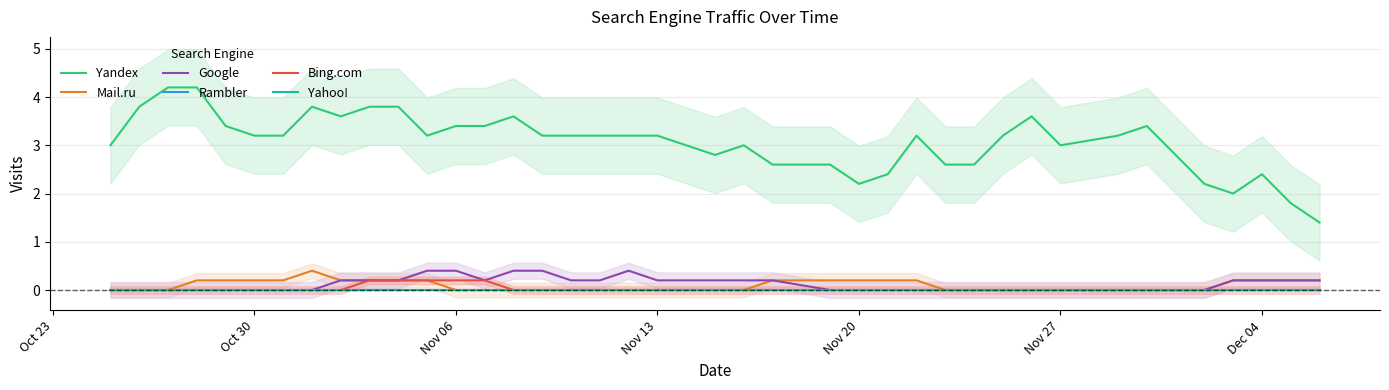

Which category has the lowest value across all series?

Oct 23